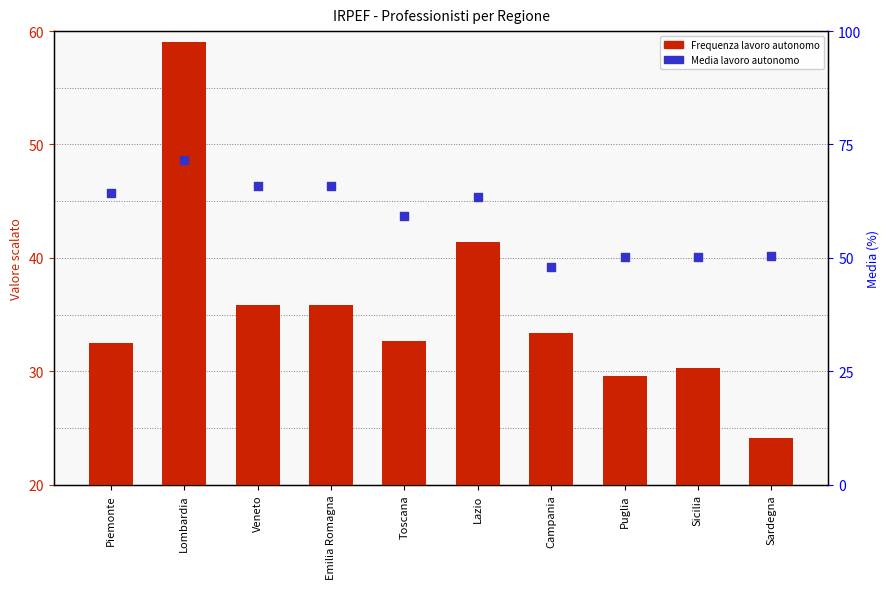

What are all the series names shown in the legend?

Frequenza lavoro autonomo, Media lavoro autonomo